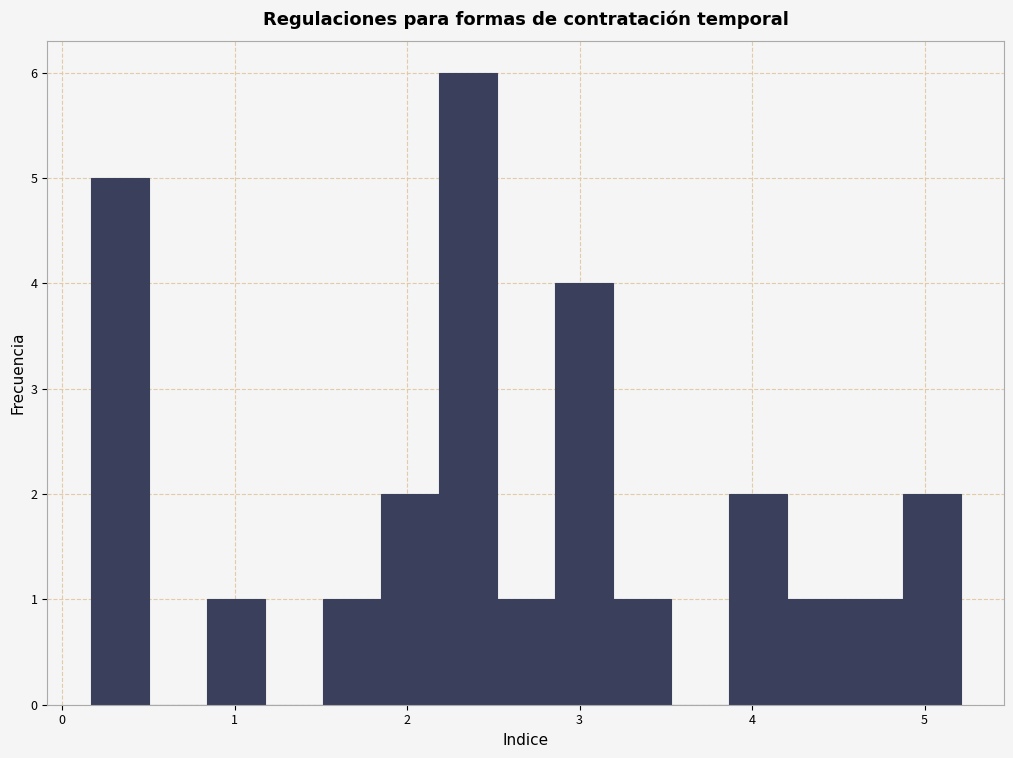

Around what value on the x-axis is the tallest bar? Give the approximate position of its centre, as read against the axis.

2.4